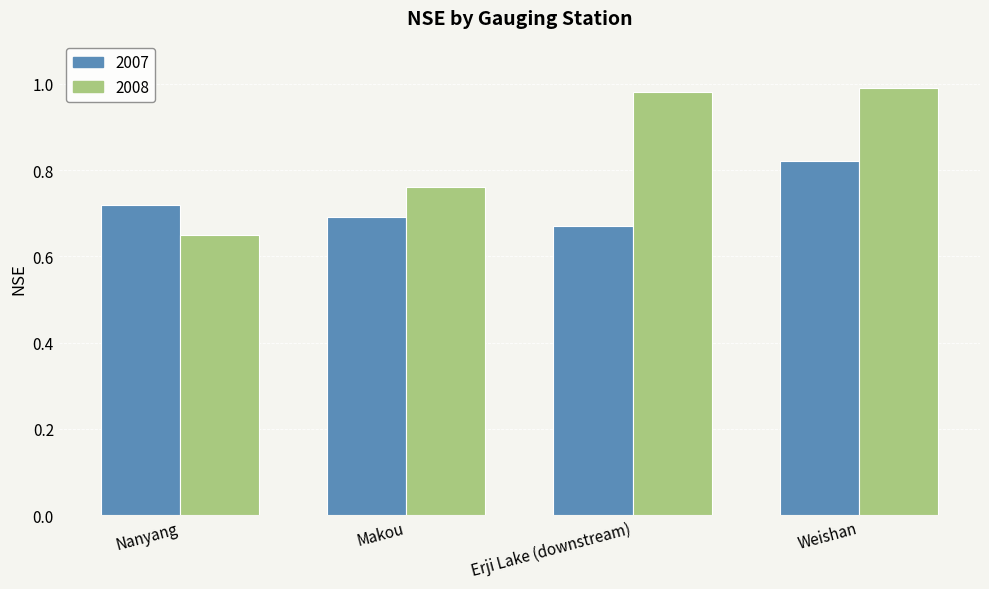

The 2007 series shows 1.2 at Makou. True or false?

False